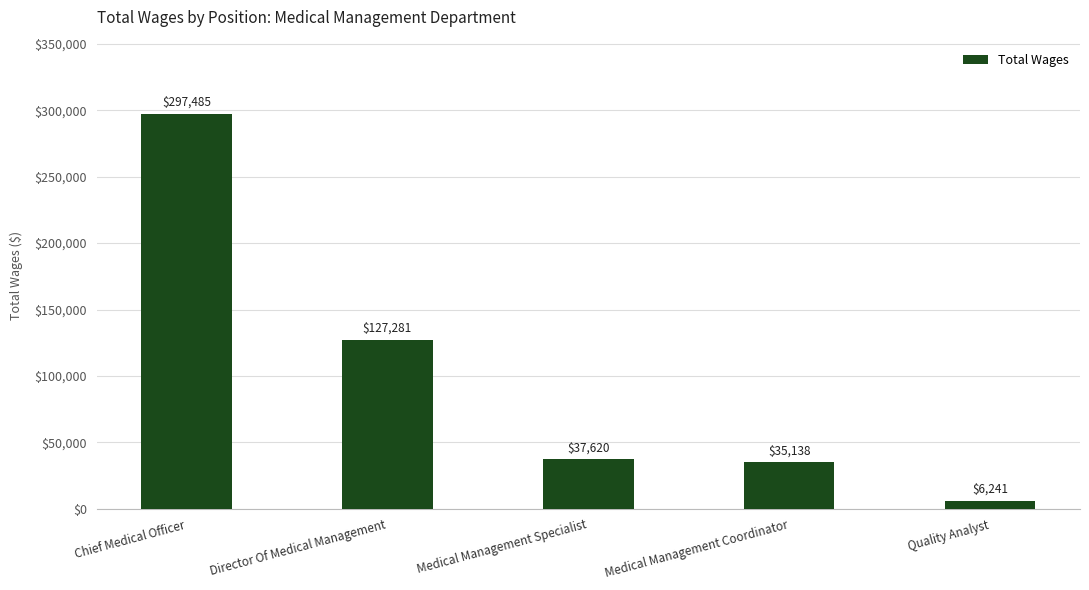

What is the change in value from Chief Medical Officer to Director Of Medical Management?

-170204